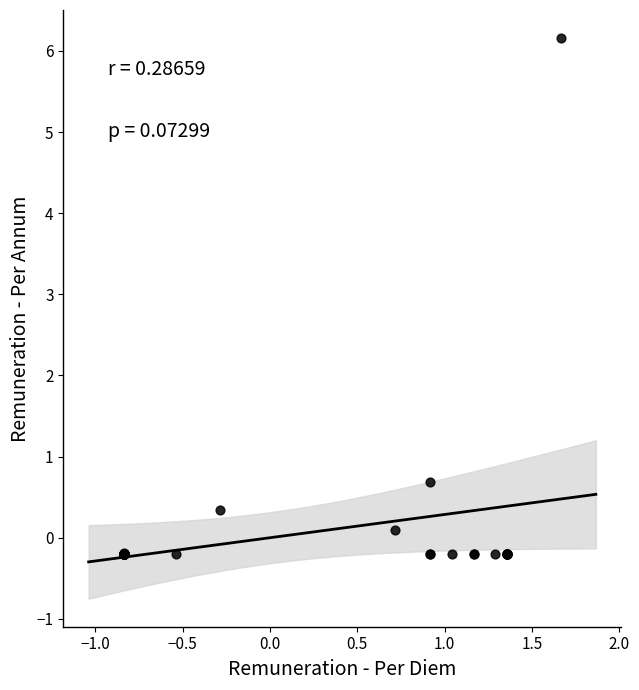

What Y value in the scatter plot is closest to 2?

0.7